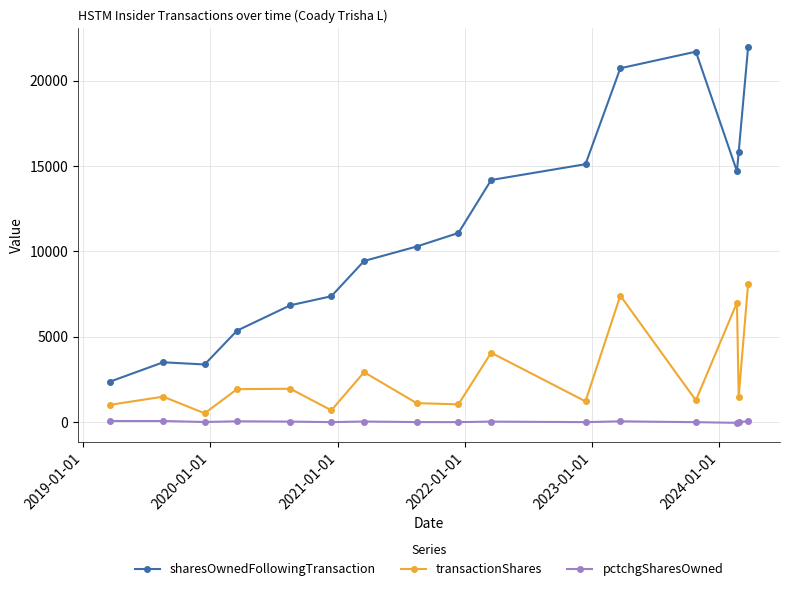

At how many categories does at least one series exceed 4142?

13